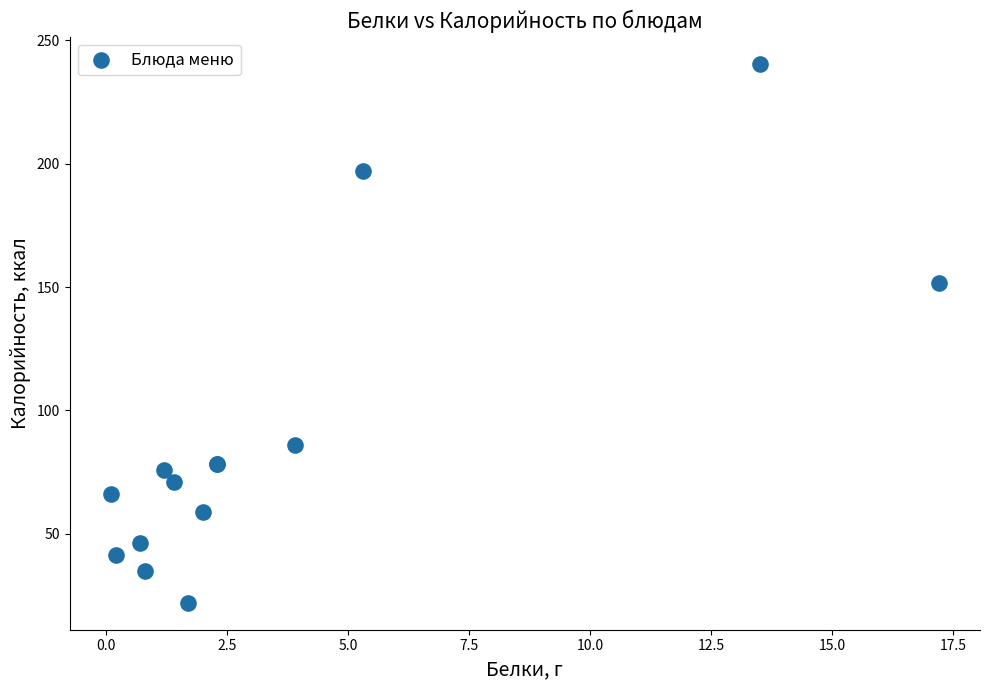

What Y value in the scatter plot is closest to 131?

151.8